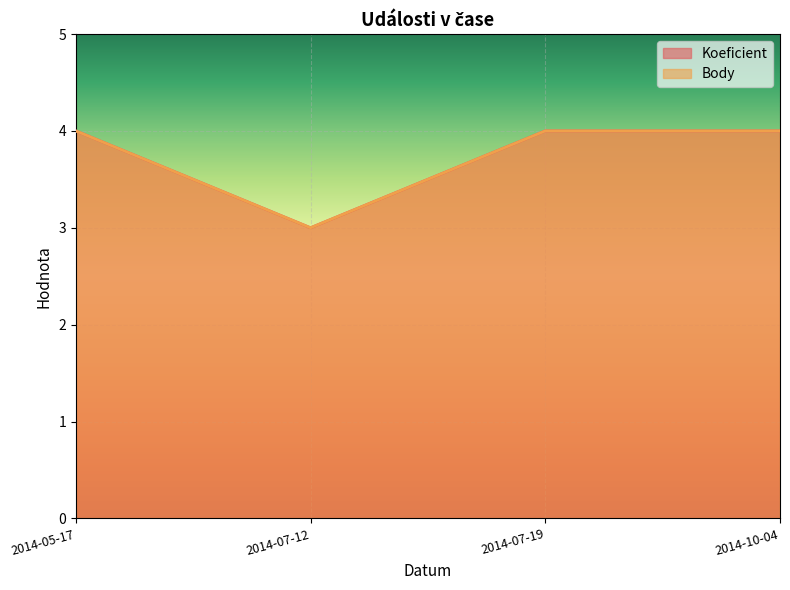

Reading left to right, transcribe all the data shown in this chart.

Koeficient: 4	3	4	4
Body: 4	3	4	4